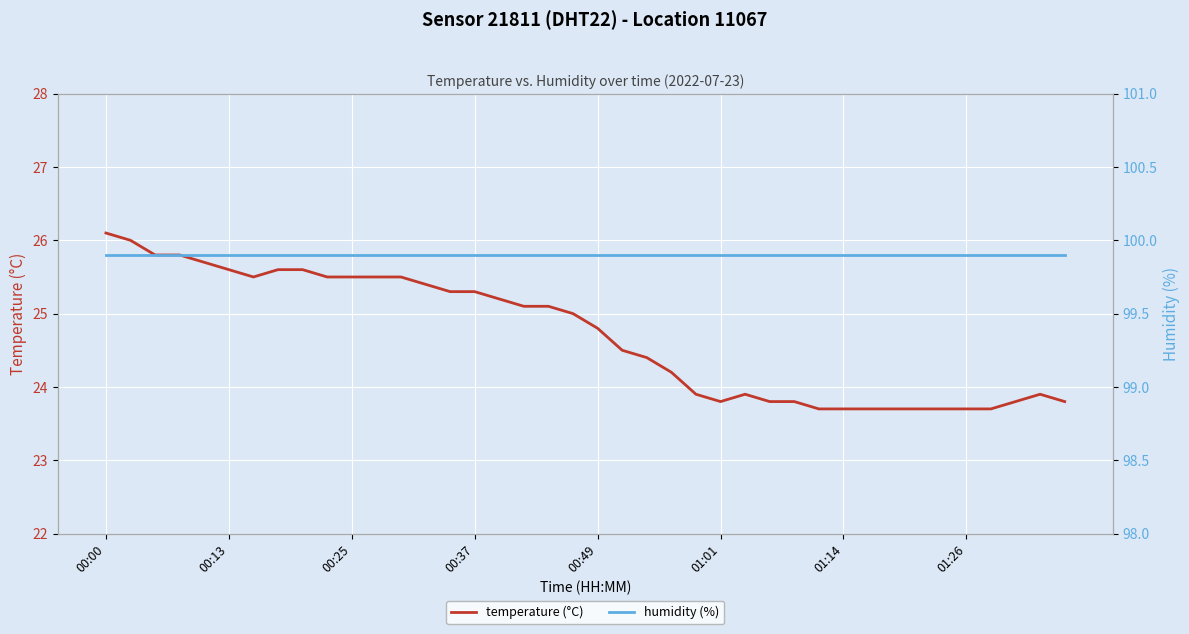

What is the highest value of the temperature (°C) series?

26.1